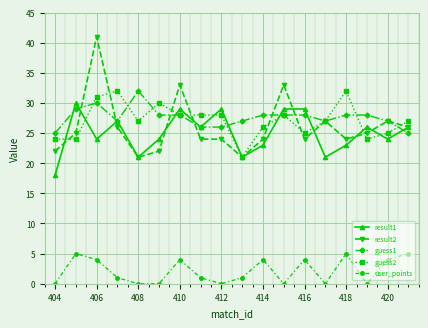

At how many categories does at least one series exceed 35?

1